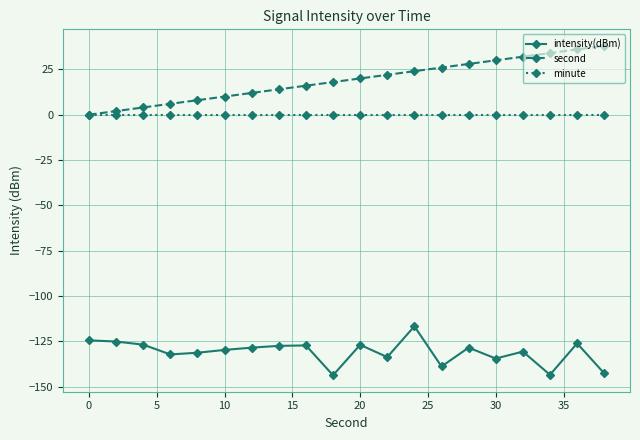

List the series in order of their peak value, lowest first.

intensity(dBm), minute, second